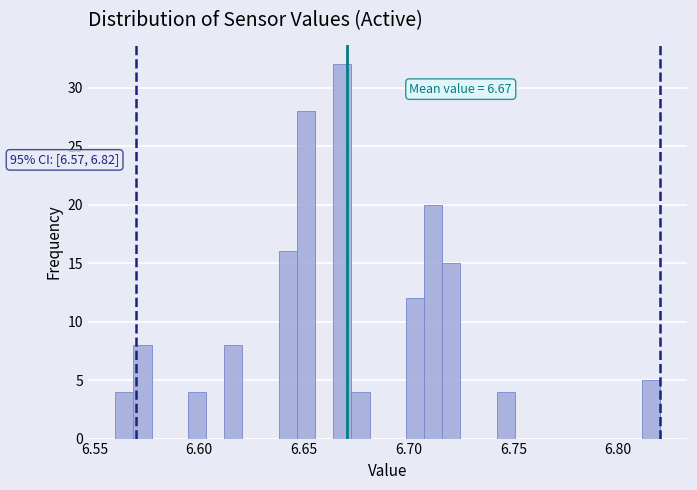

Read against the x-axis, roughly where is the centre of the tallest bar?

6.670